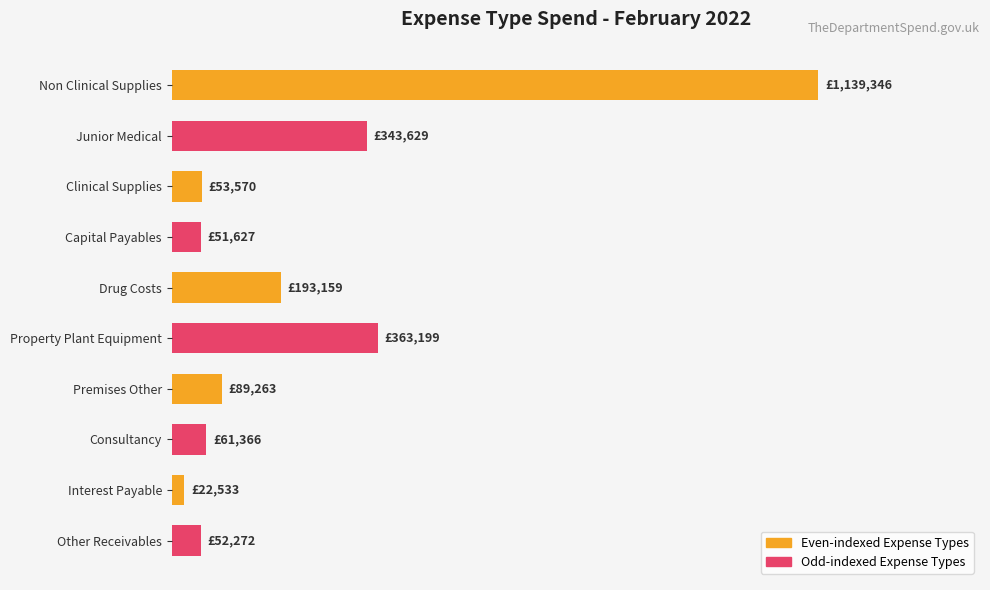

Does the chart contain any negative values?

No